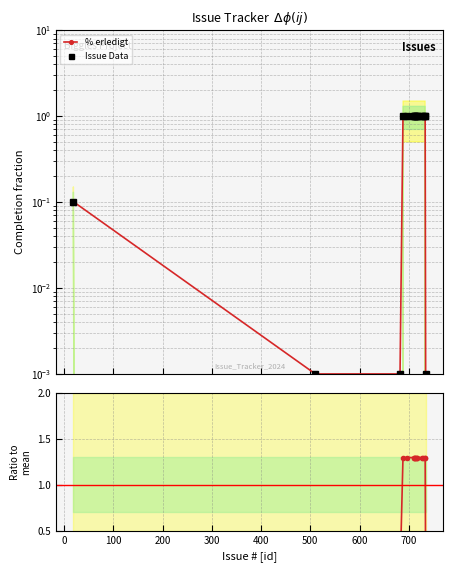

True or false: % erledigt and Issue Data cross at least once.

True